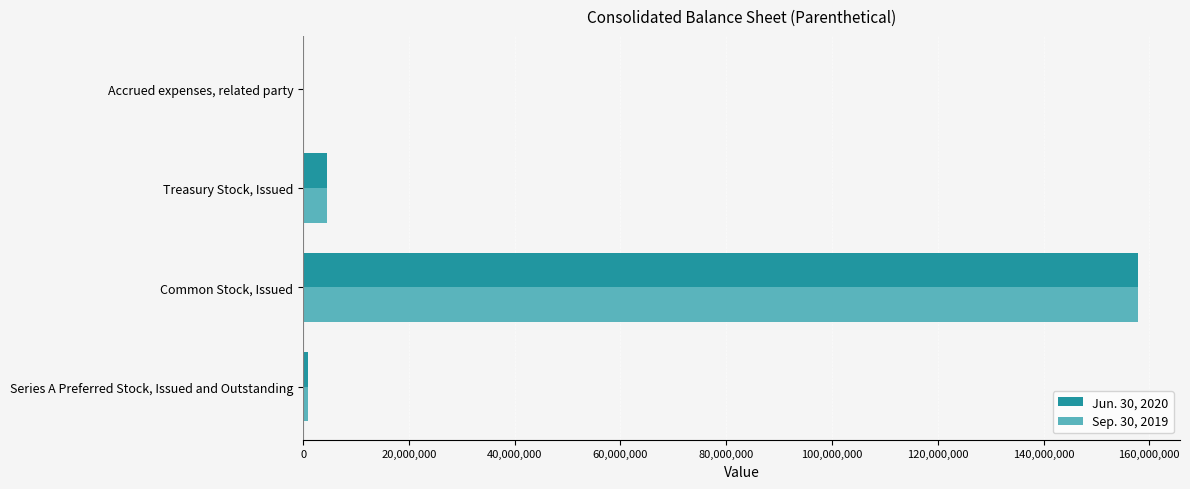

Is the value of Jun. 30, 2020 at Accrued expenses, related party greater than the value of Sep. 30, 2019 at Common Stock, Issued?

No